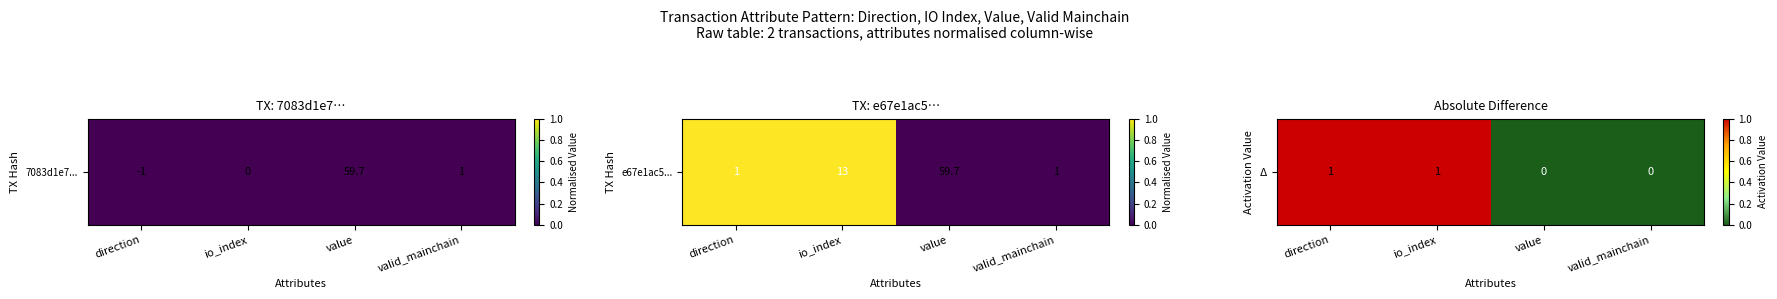

True or false: the data shows 1 at io_index.

True